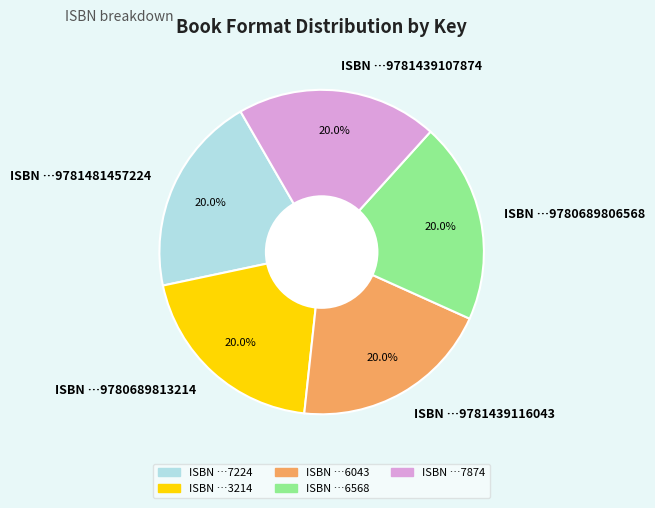

What is the total percentage of ISBN …9780689813214 and ISBN …9781439116043?

40.0%